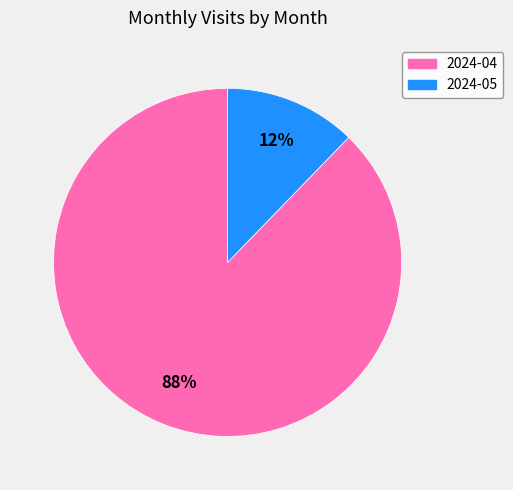

To the nearest percent, what is the difference between the 2024-05 and 2024-04 slice percentages?

76%